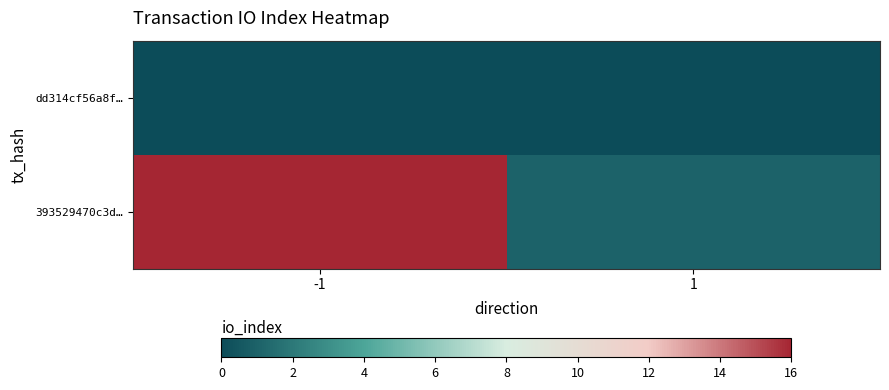

At -1, list the series in order from largest to smallest.

393529470c3d…, dd314cf56a8f…